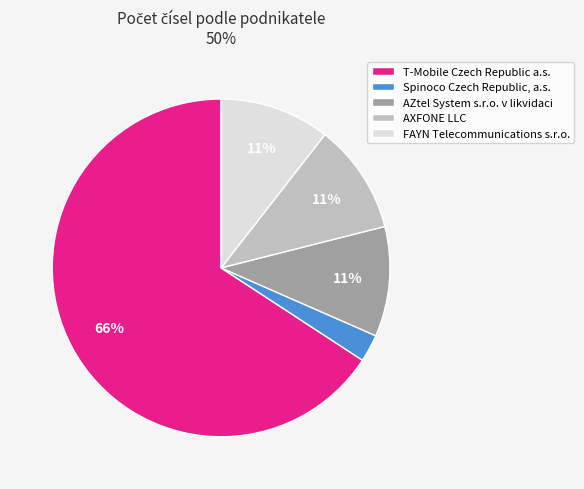

True or false: Spinoco Czech Republic, a.s. accounts for 3% of the total.

True